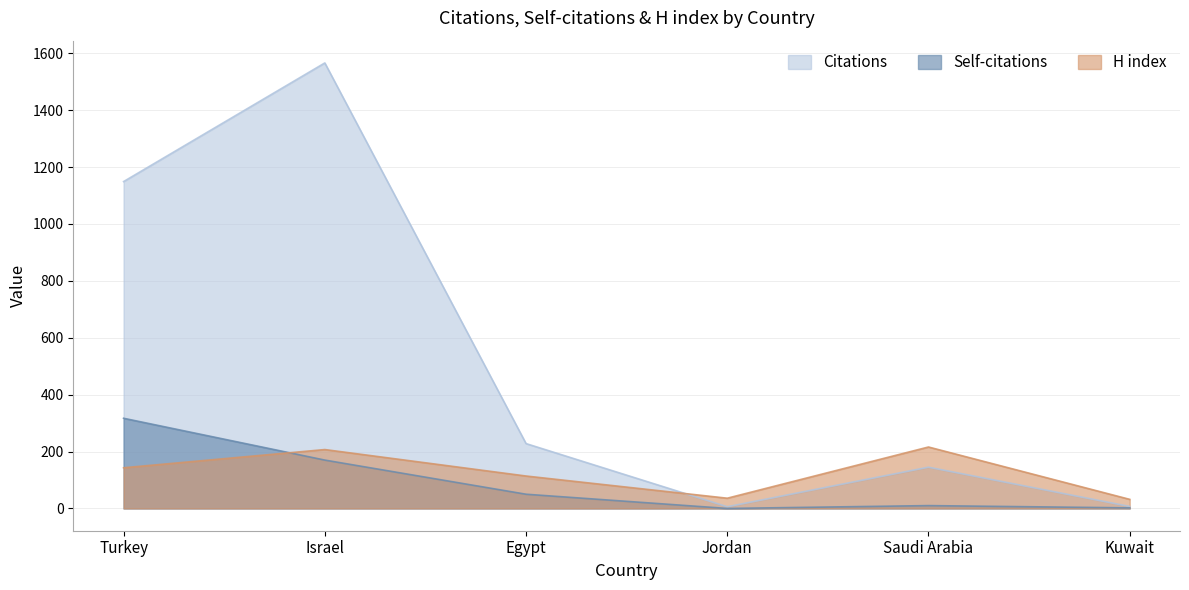

Reading left to right, extract all data points from this chart.

Citations: 1149	1566	228	6	145	7
Self-citations: 317	170	50	0	10	2
H index: 143	207	114	36	216	32